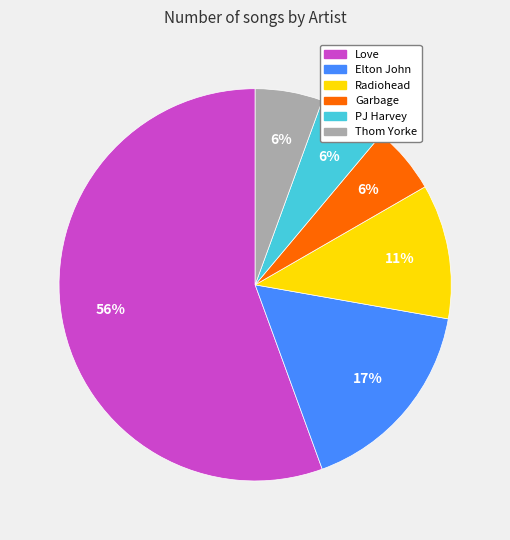

Which slice is the largest?

Love